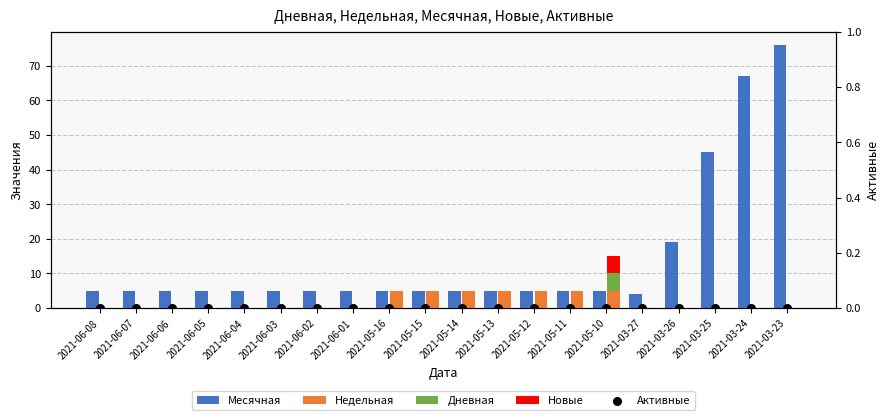

What is the total value across all series at 2021-06-01?

5